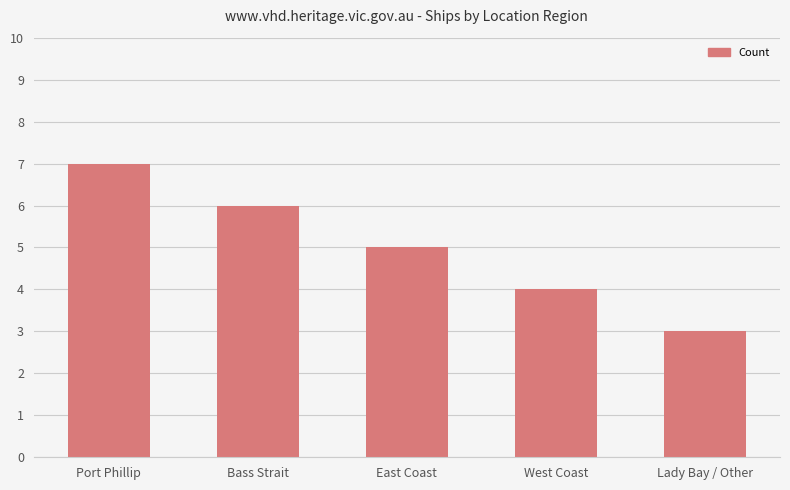

At which category does the chart reach its minimum across all series?

Lady Bay / Other